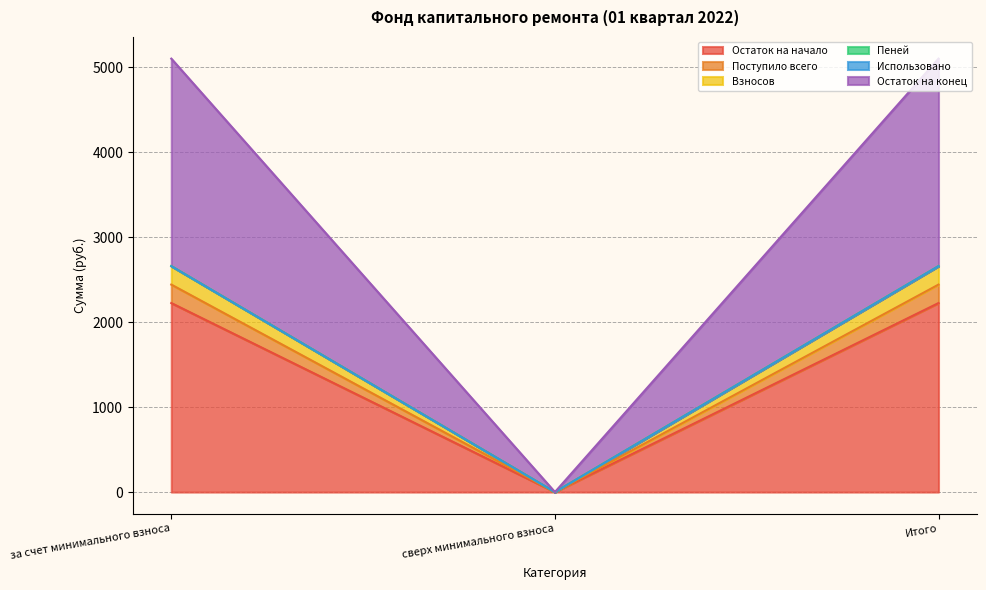

At how many categories does at least one series exceed 2137?

2